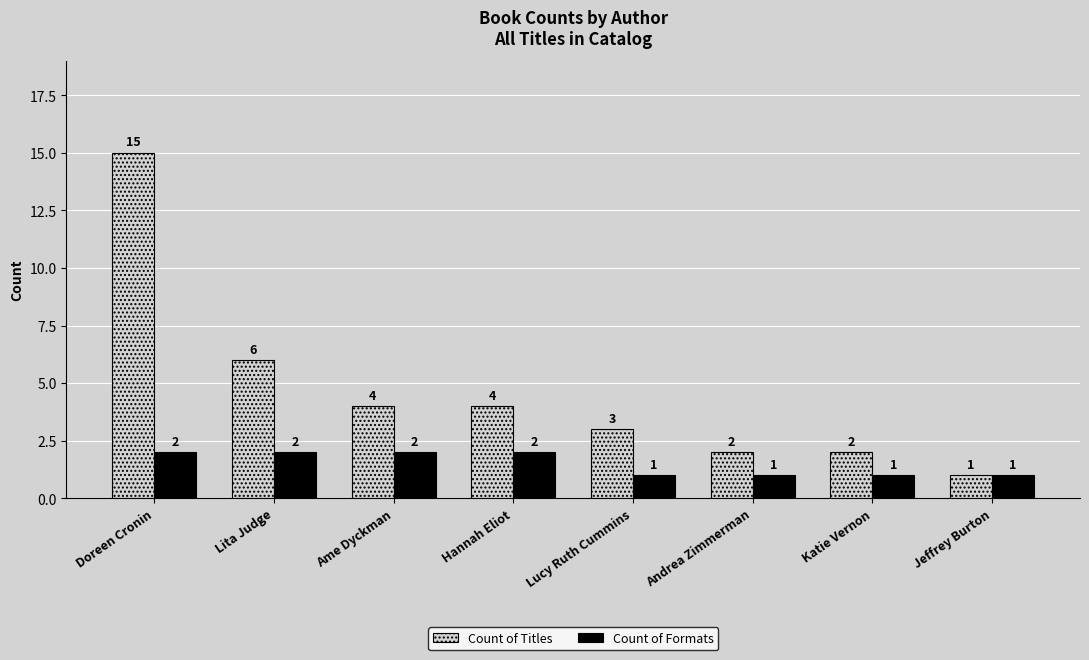

At Andrea Zimmerman, list the series in order from largest to smallest.

Count of Titles, Count of Formats